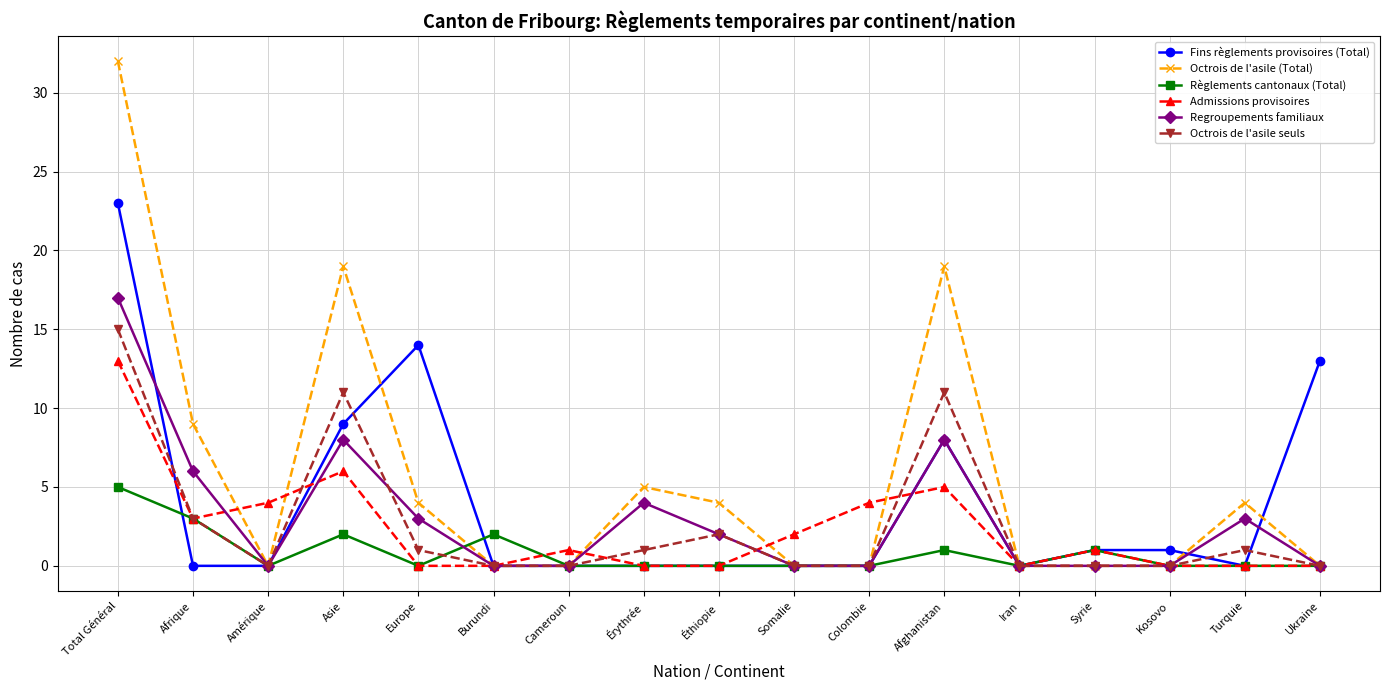

What is the total value across all series at Amérique?

4